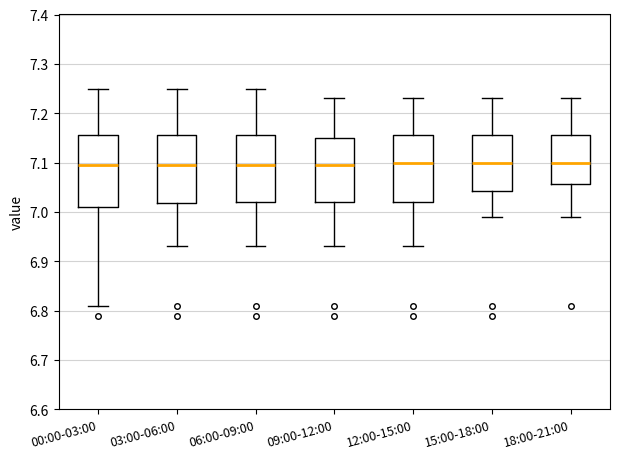

Reading left to right, read every box against the y-axis: the position of its median line, the range the box covers, and the ends of its whiskers. The values are not printed on the chart, so give them approximately, as read against the axis.

00:00-03:00: median 7.10, box 7.01 to 7.16, whiskers 6.81 to 7.25
03:00-06:00: median 7.10, box 7.02 to 7.16, whiskers 6.93 to 7.25
06:00-09:00: median 7.10, box 7.02 to 7.16, whiskers 6.93 to 7.25
09:00-12:00: median 7.10, box 7.02 to 7.15, whiskers 6.93 to 7.23
12:00-15:00: median 7.10, box 7.02 to 7.16, whiskers 6.93 to 7.23
15:00-18:00: median 7.10, box 7.04 to 7.16, whiskers 6.99 to 7.23
18:00-21:00: median 7.10, box 7.06 to 7.16, whiskers 6.99 to 7.23